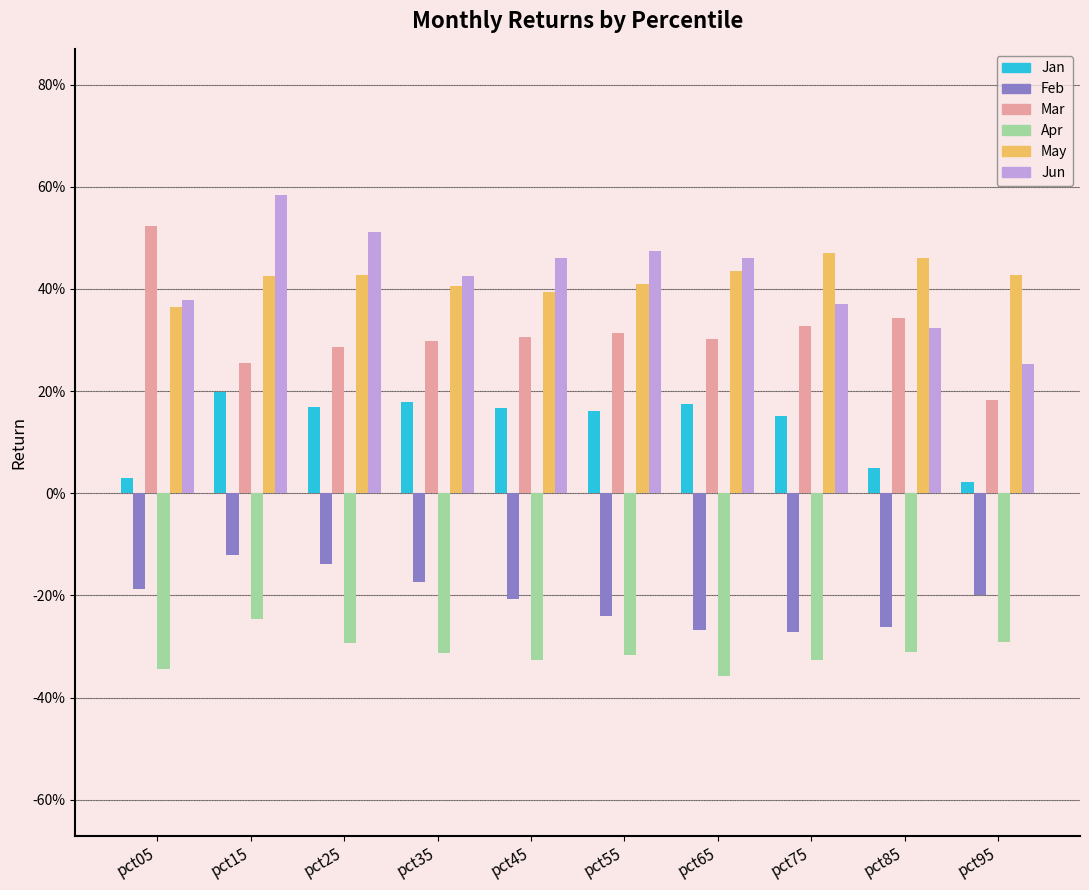

What is the sum of all Jun values?

4.2